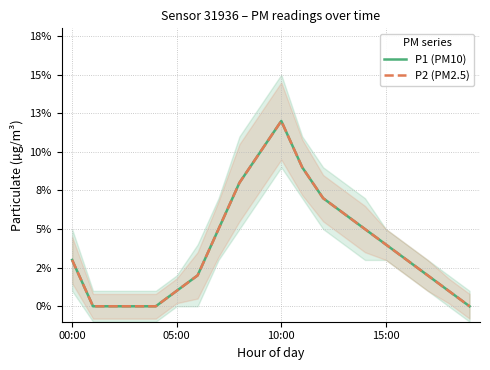

True or false: P2 (PM2.5) has a value of 0.0 at 19.

True